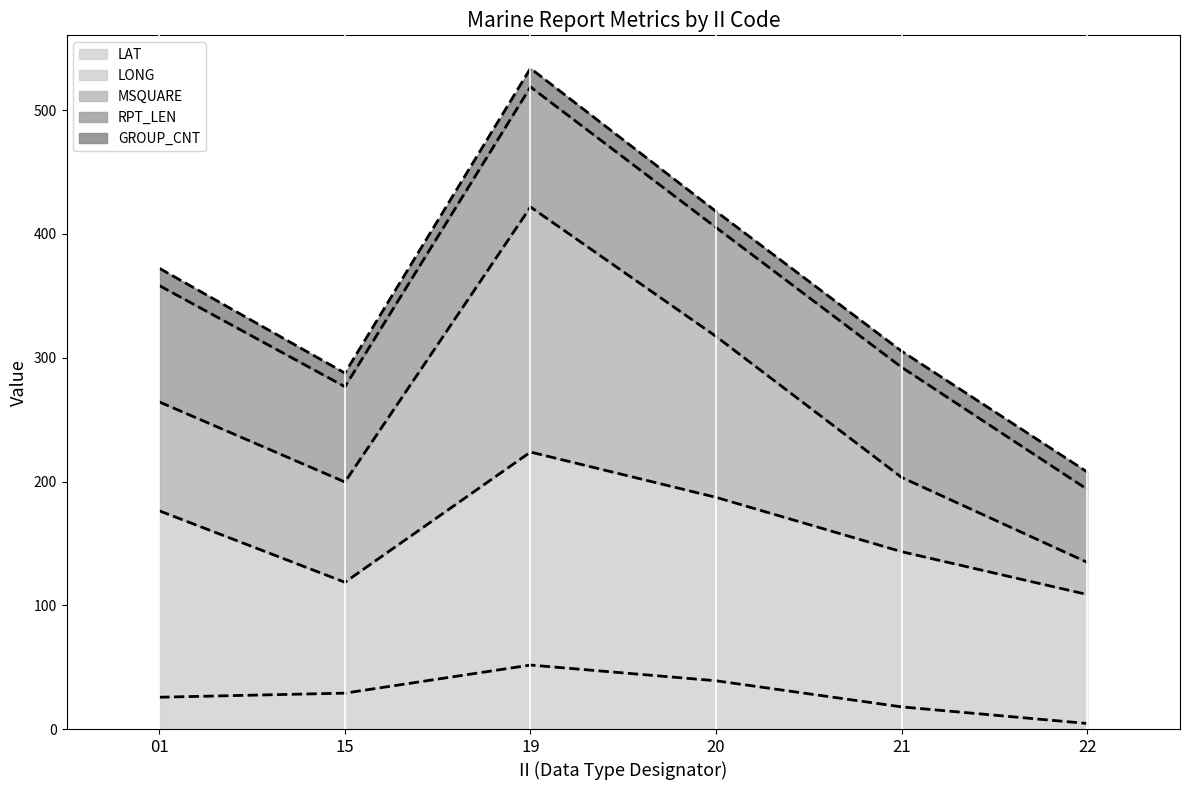

At 15, list the series in order from largest to smallest.

GROUP_CNT line, RPT_LEN line, MSQUARE line, LONG line, LAT line